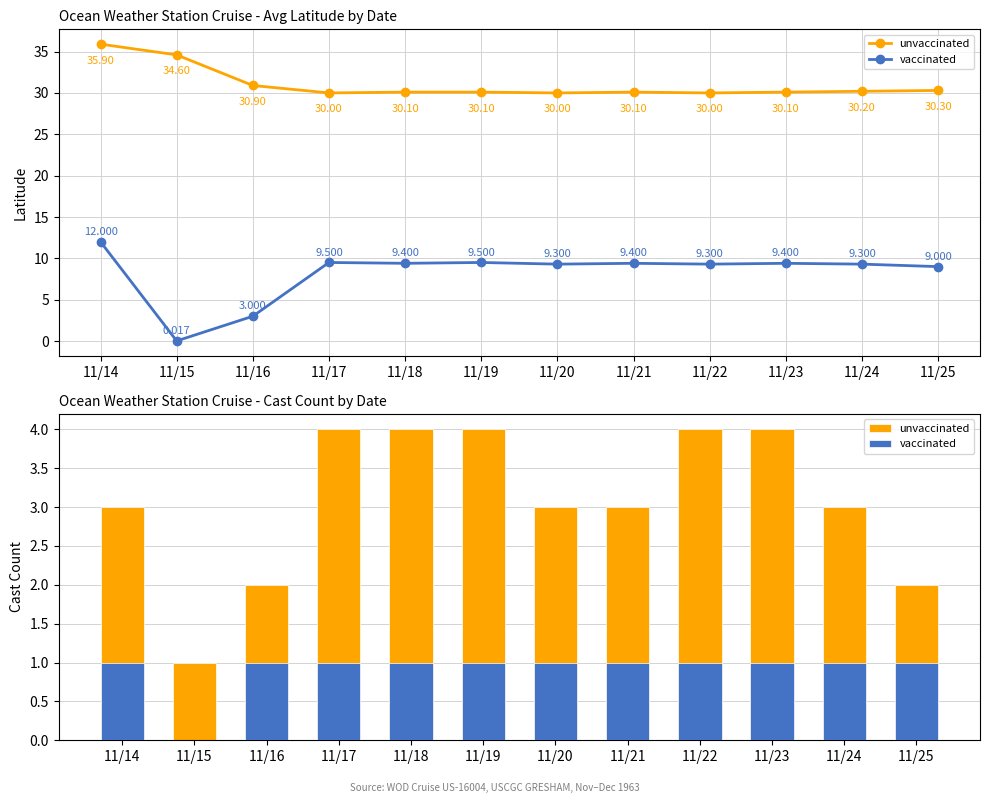

Where is vaccinated nearest to the value 0?

11/15